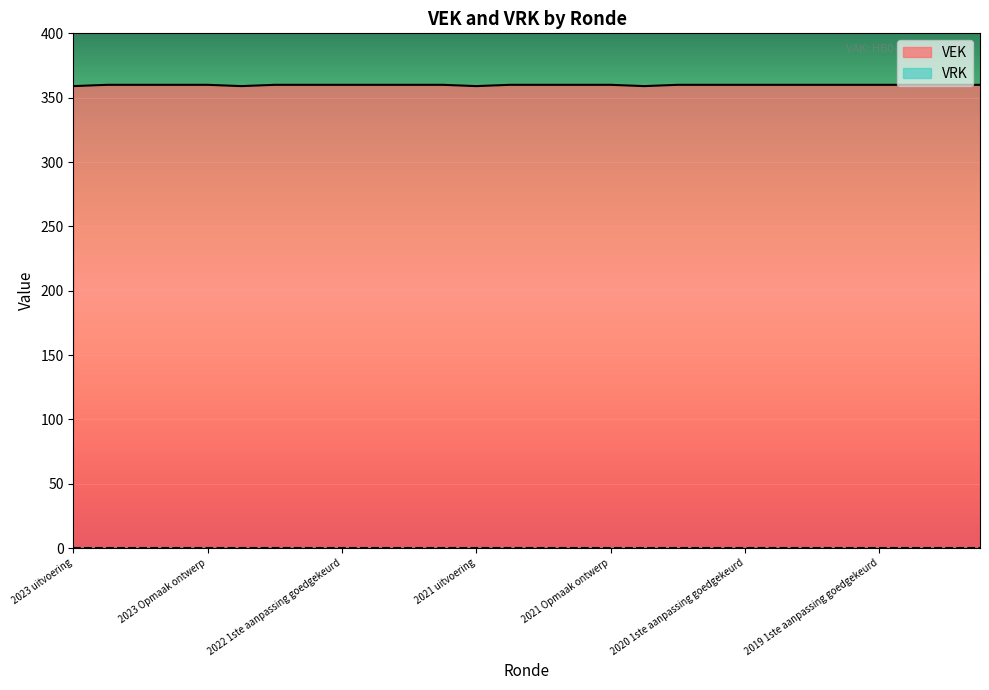

How many points are lower than both their immediate neighbors (excluding endpoints)?

3